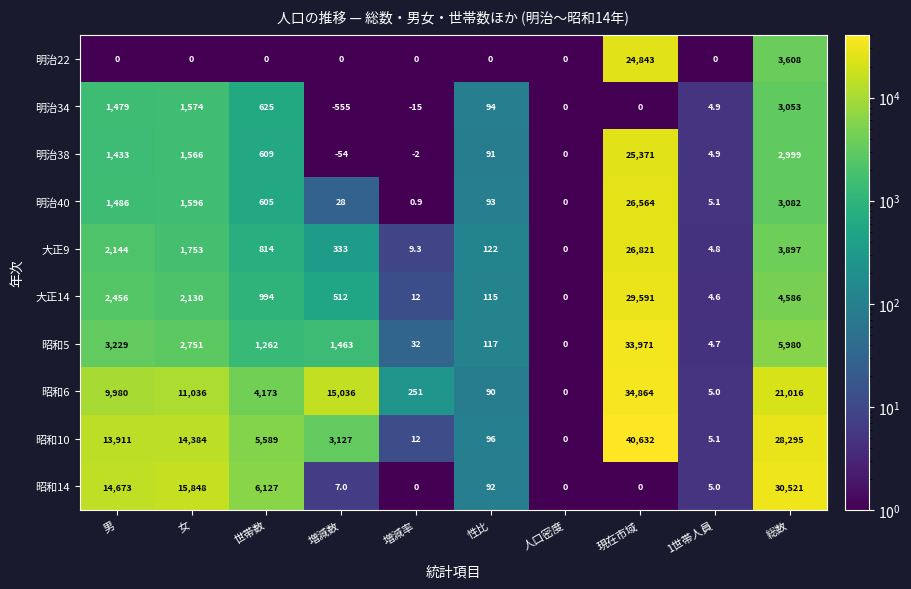

True or false: 大正14 has a value of 4586.0 at 総数.

True